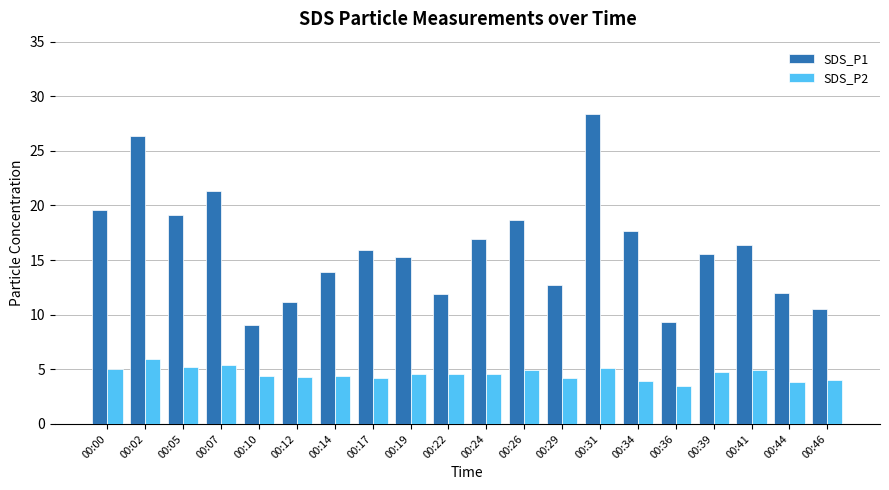

What is the minimum value for SDS_P1?

9.1